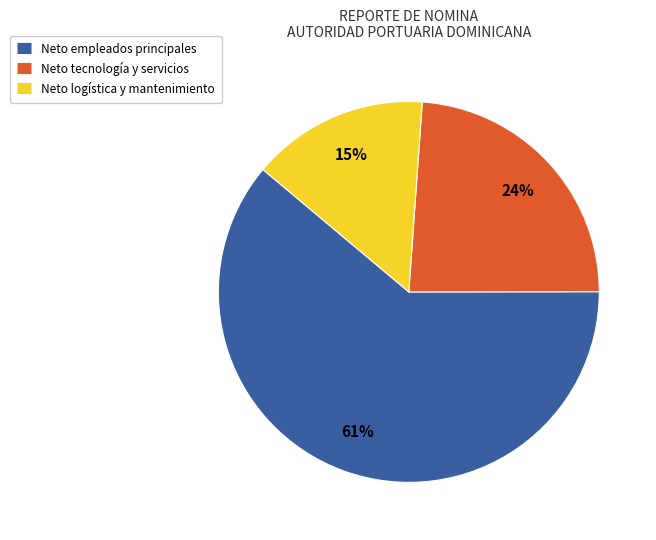

To the nearest percent, what is the average slice percentage?

33%